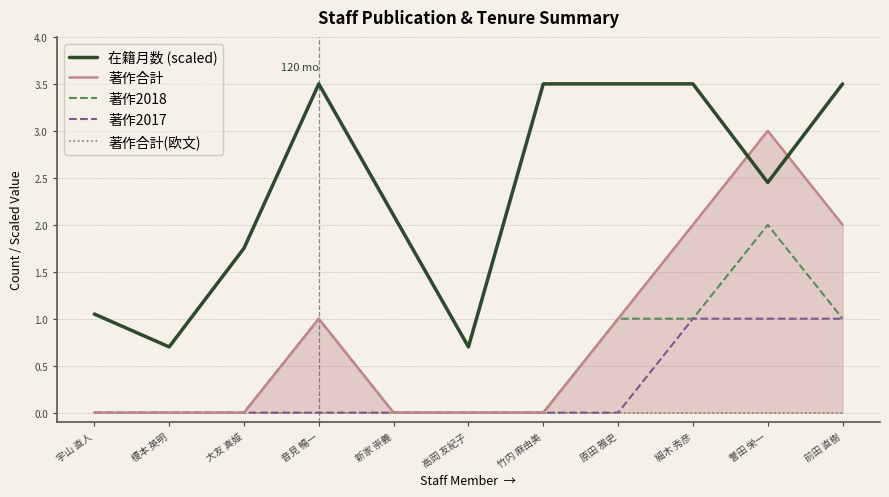

Reading right to left, what are all the values shown in this chart?

在籍月数 (scaled): 3.5	2.4	3.5	3.5	3.5	0.7	2.1	3.5	1.8	0.7	1.1
著作合計: 2.0	3.0	2.0	1.0	0.0	0.0	0.0	1.0	0.0	0.0	0.0
著作2018: 1.0	2.0	1.0	1.0	0.0	0.0	0.0	1.0	0.0	0.0	0.0
著作2017: 1.0	1.0	1.0	0.0	0.0	0.0	0.0	0.0	0.0	0.0	0.0
著作合計(欧文): 0.0	0.0	0.0	0.0	0.0	0.0	0.0	0.0	0.0	0.0	0.0